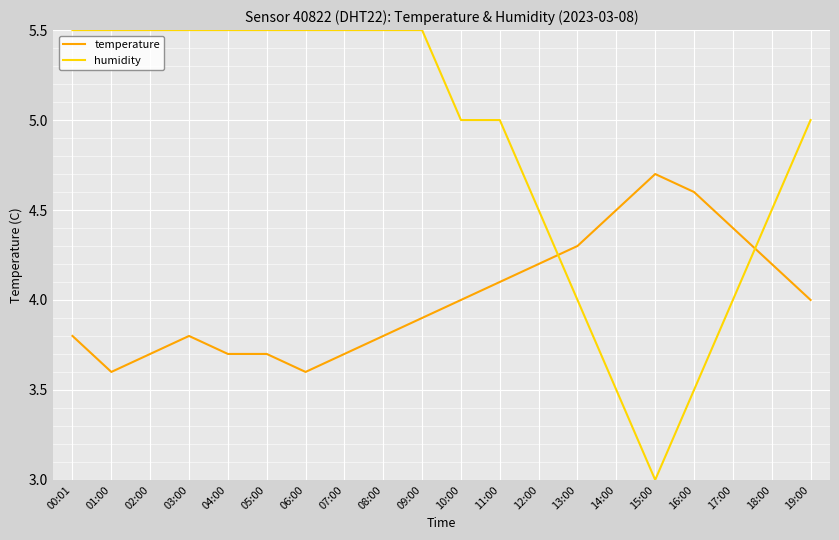

What is the sum of all humidity values?

97.0